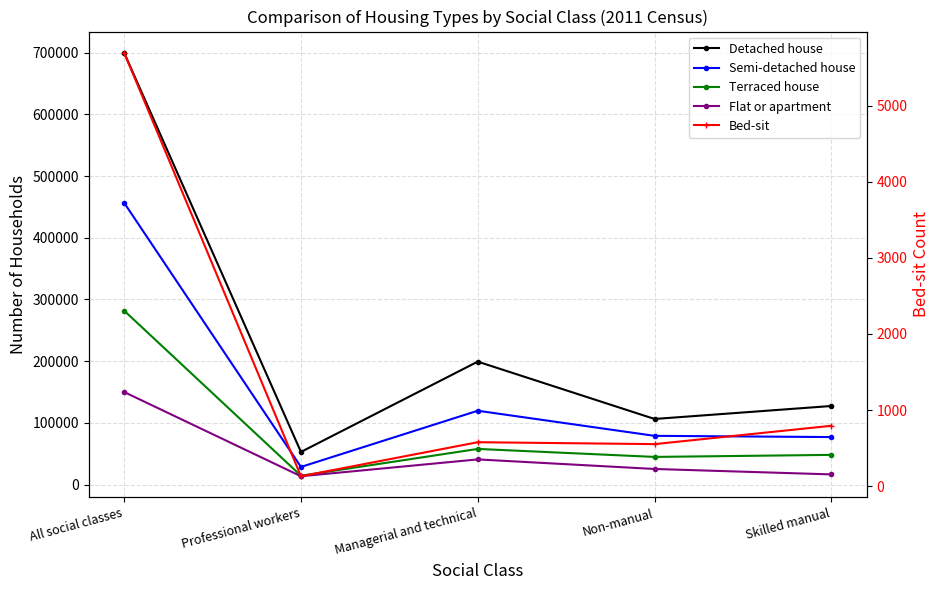

How many series are shown in this chart?

5